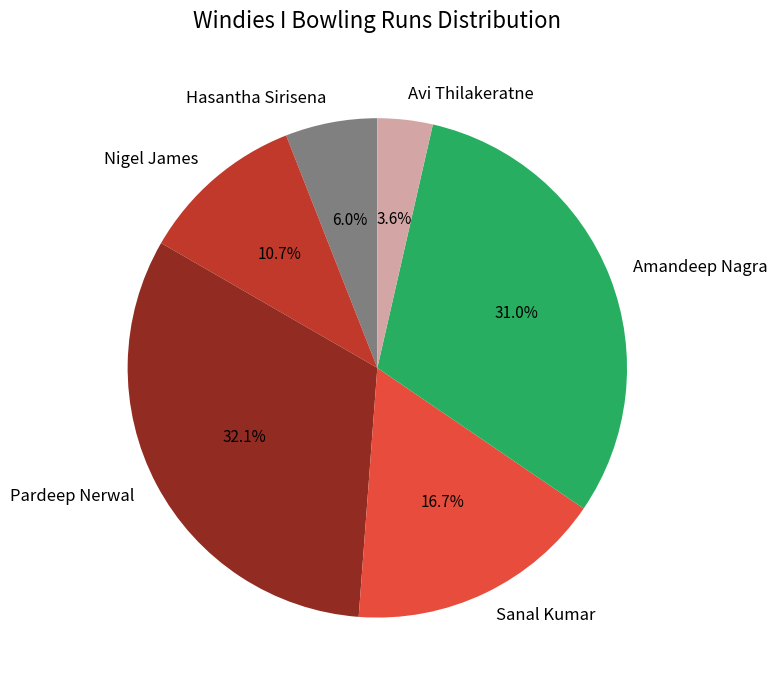

Rank the categories by value from lowest to highest.

Avi Thilakeratne, Hasantha Sirisena, Nigel James, Sanal Kumar, Amandeep Nagra, Pardeep Nerwal